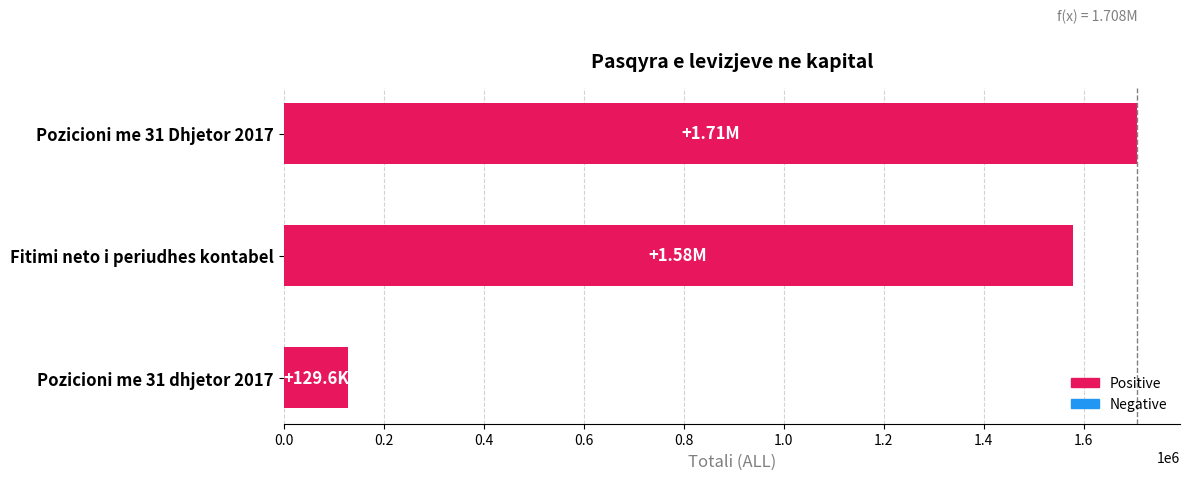

Count the number of values greater than 1577978.

2